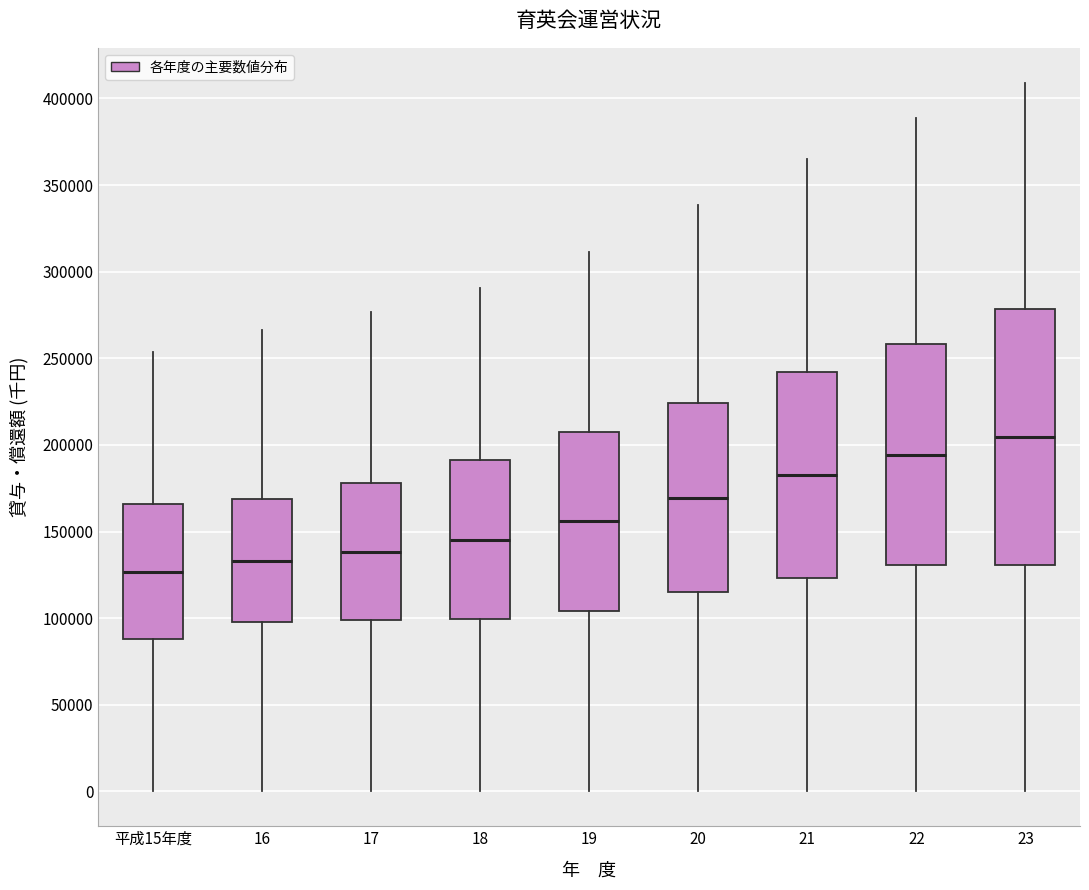

Which box's median line is the highest?

23